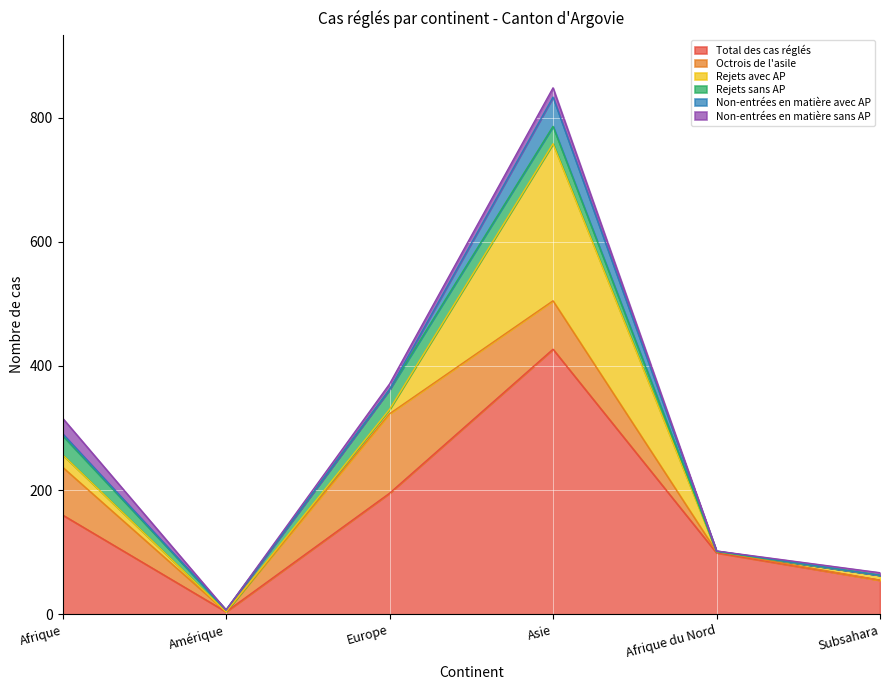

The Non-entrées en matière avec AP series shows 5 at Afrique. True or false?

False